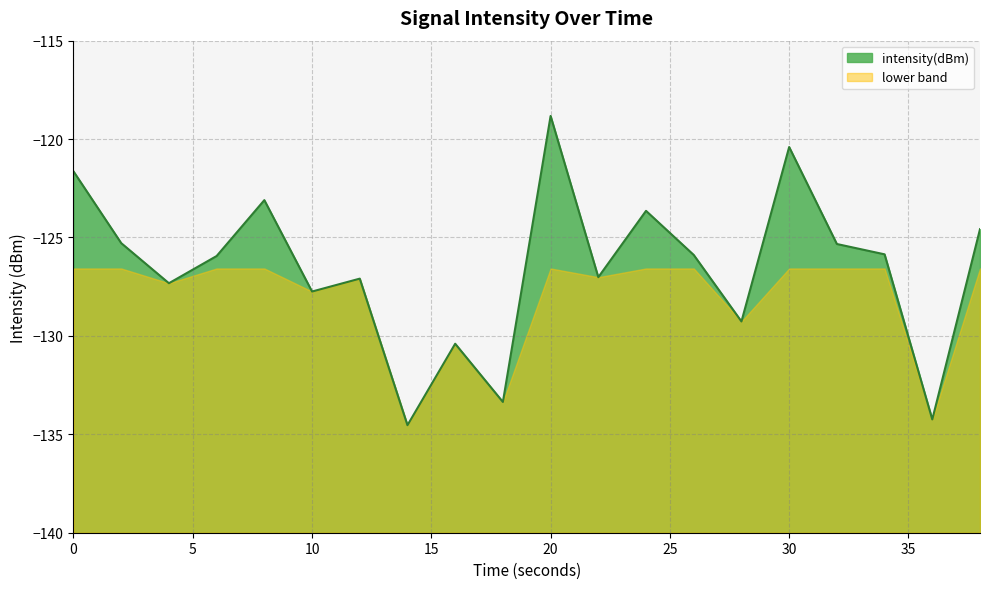

Is it true that lower band equals -66.8 at 0?

False